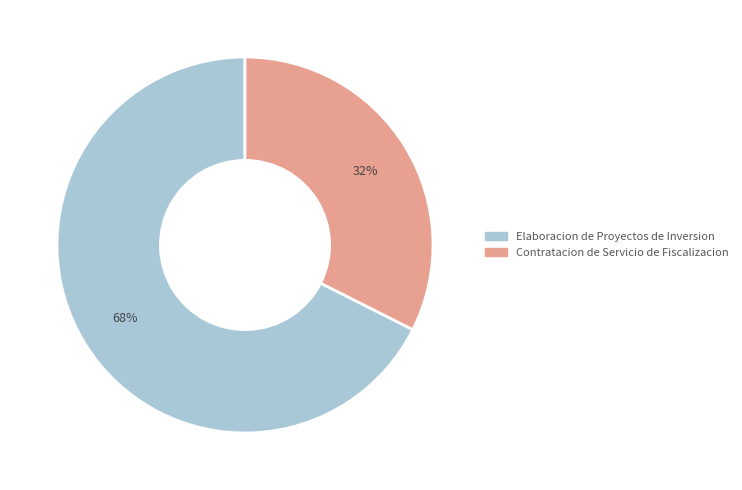

Count the number of slices in the pie.

2